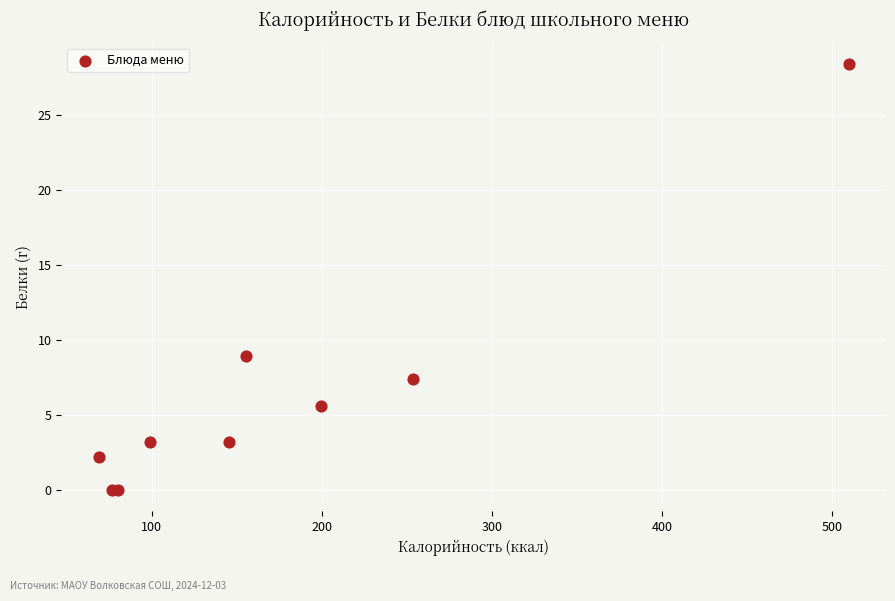

What Y value in the scatter plot is closest to 14?

8.9